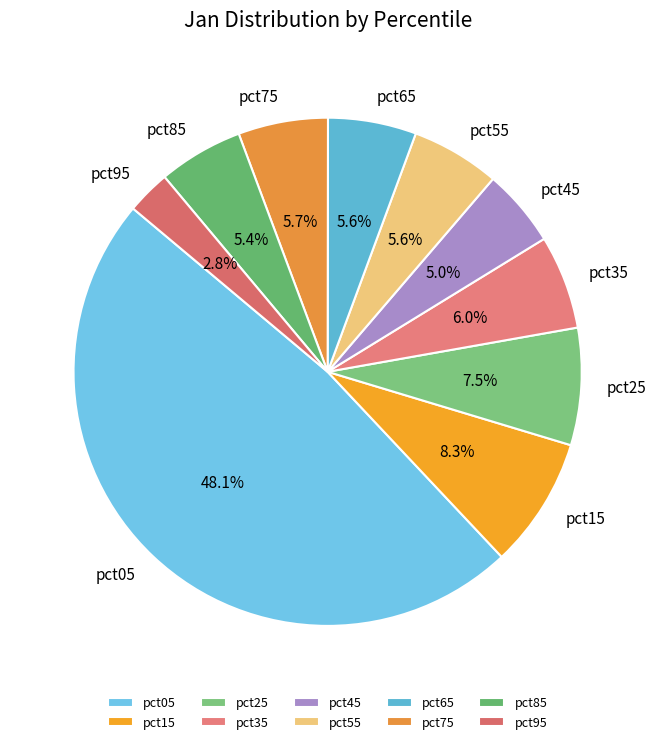

To the nearest percent, what is the average slice percentage?

10%